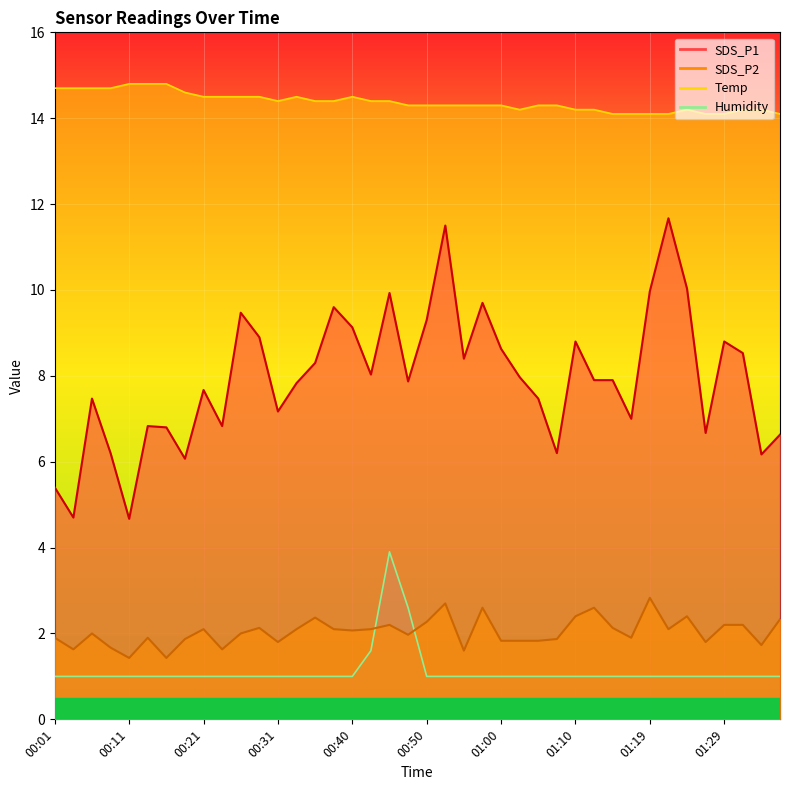

Between 00:40 and 01:22, which series saw the biggest shift?

SDS_P1